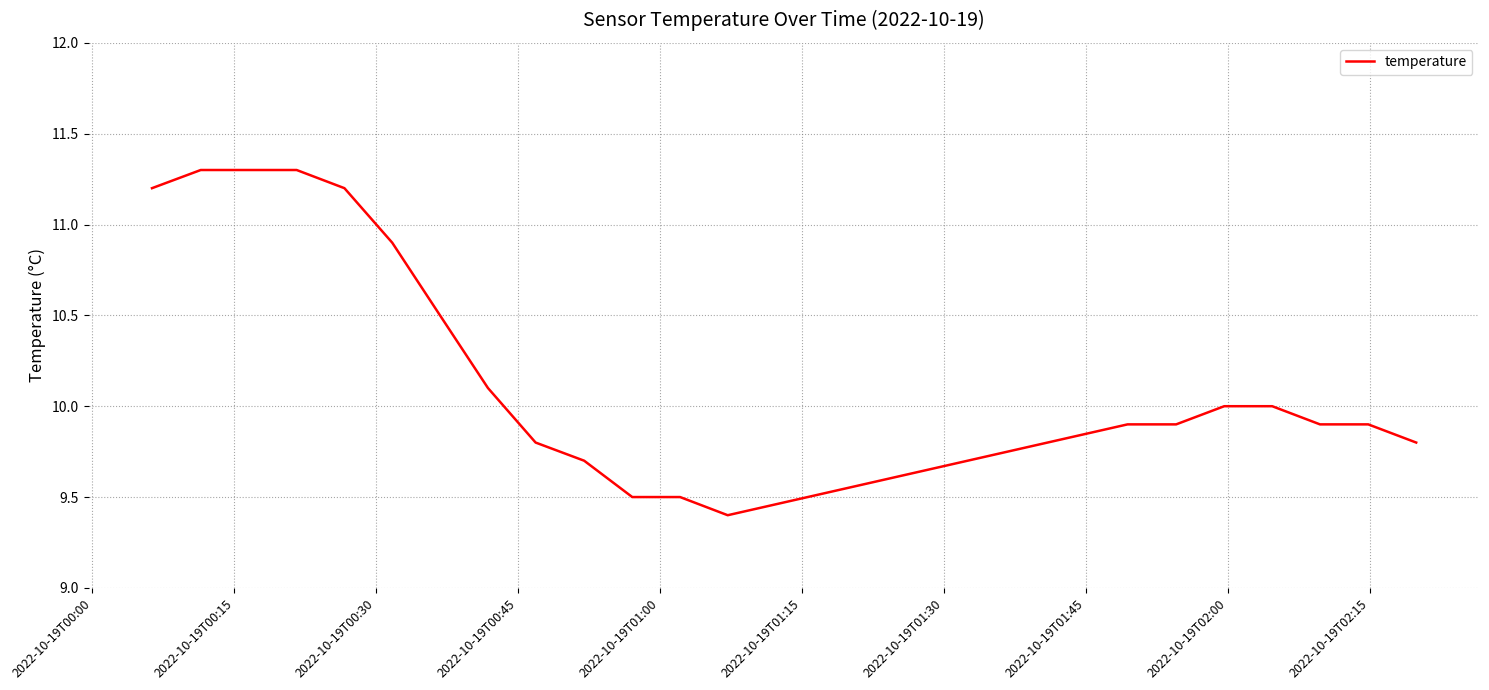

Is this an area chart (filled region under the line)?

No